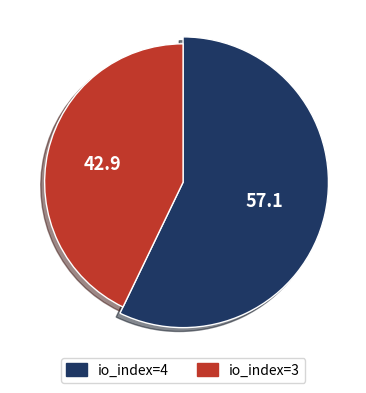

How much of the chart is everything except io_index=4?

42.9%